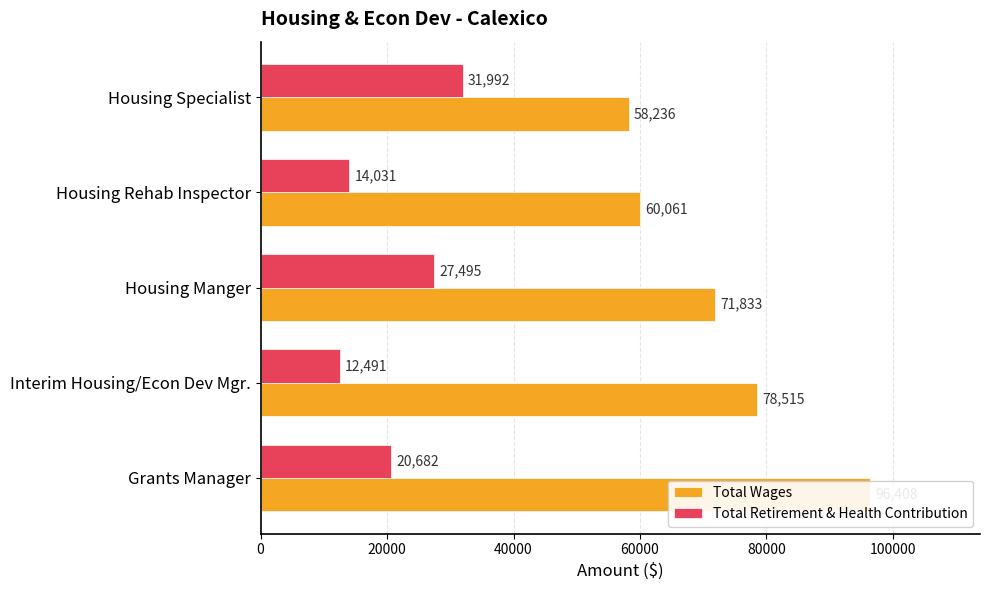

What is the value of the Total Wages bar at the 4th from the left?

60061